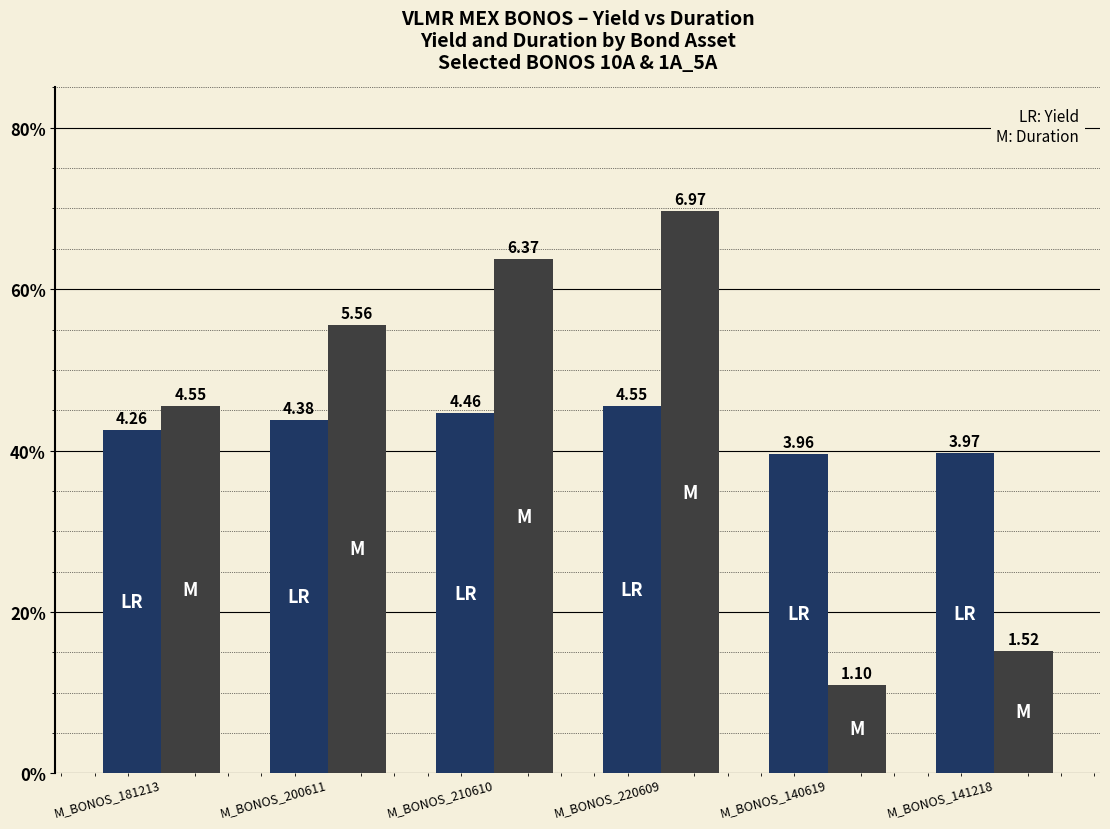

Are the bars grouped side by side (vs. stacked)?

Yes